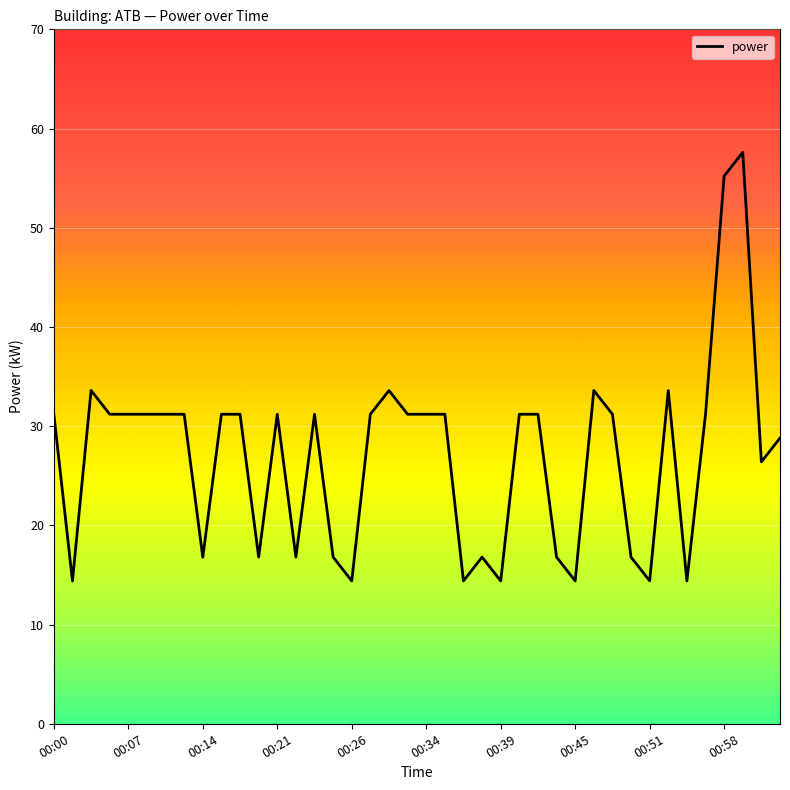

What is the difference between the maximum and minimum values?

43.2